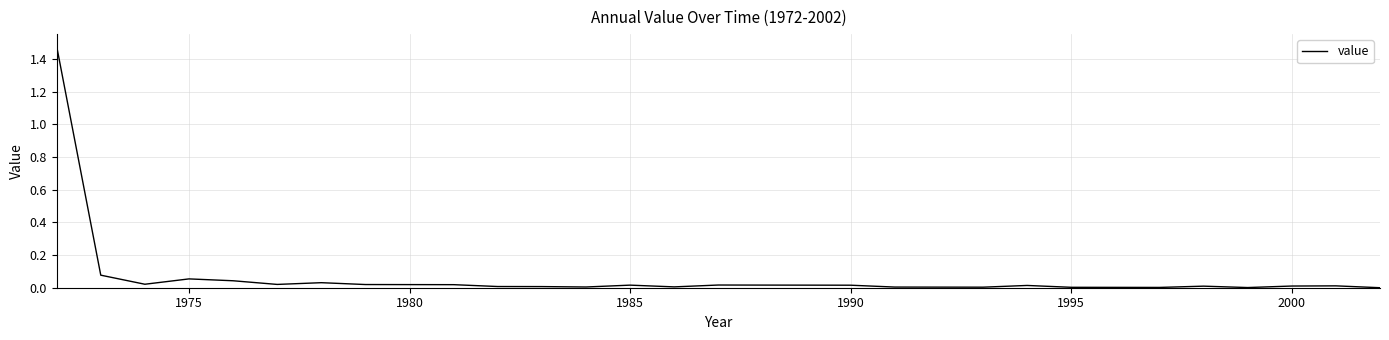

Does the chart display data point markers on the line(s)?

No